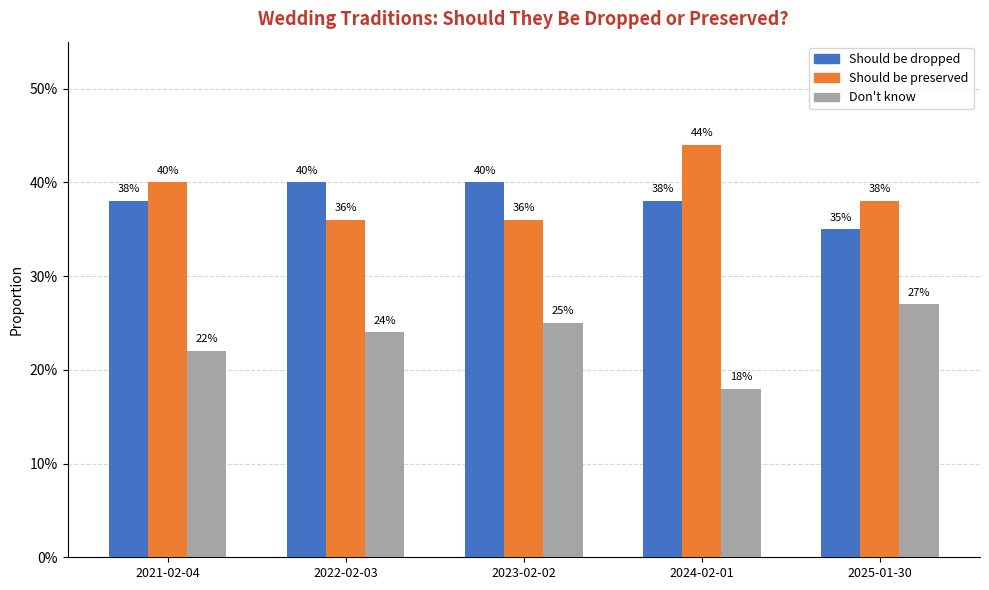

Is the value of Don't know at 2021-02-04 greater than the value of Should be preserved at 2022-02-03?

No